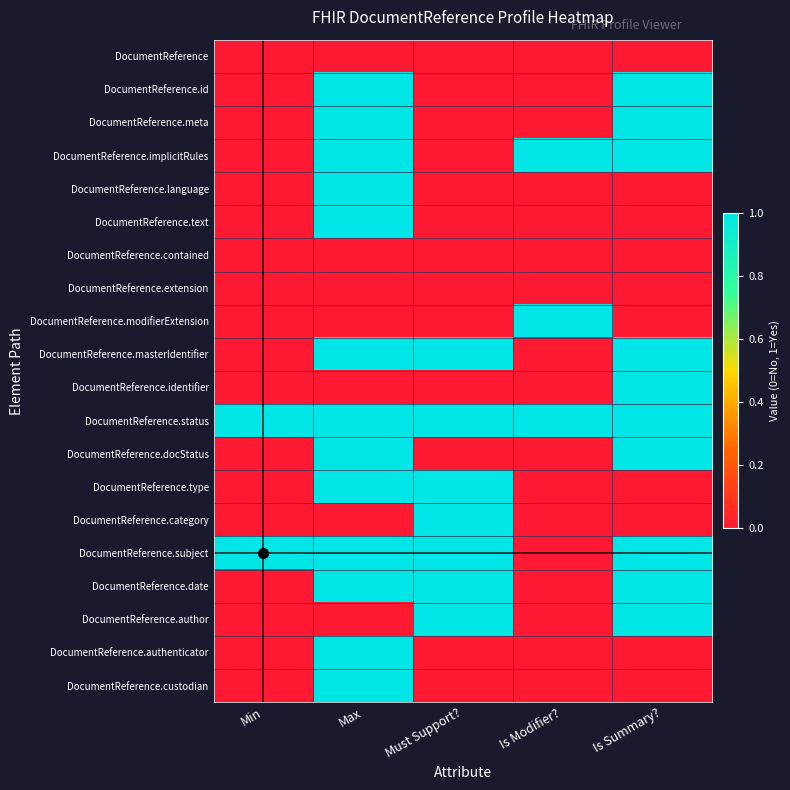

Reading left to right, extract all data points from this chart.

DocumentReference: Min=0	Max=0	Must Support?=0	Is Modifier?=0	Is Summary?=0
DocumentReference.id: Min=0	Max=1	Must Support?=0	Is Modifier?=0	Is Summary?=1
DocumentReference.meta: Min=0	Max=1	Must Support?=0	Is Modifier?=0	Is Summary?=1
DocumentReference.implicitRules: Min=0	Max=1	Must Support?=0	Is Modifier?=1	Is Summary?=1
DocumentReference.language: Min=0	Max=1	Must Support?=0	Is Modifier?=0	Is Summary?=0
DocumentReference.text: Min=0	Max=1	Must Support?=0	Is Modifier?=0	Is Summary?=0
DocumentReference.contained: Min=0	Max=0	Must Support?=0	Is Modifier?=0	Is Summary?=0
DocumentReference.extension: Min=0	Max=0	Must Support?=0	Is Modifier?=0	Is Summary?=0
DocumentReference.modifierExtension: Min=0	Max=0	Must Support?=0	Is Modifier?=1	Is Summary?=0
DocumentReference.masterIdentifier: Min=0	Max=1	Must Support?=1	Is Modifier?=0	Is Summary?=1
DocumentReference.identifier: Min=0	Max=0	Must Support?=0	Is Modifier?=0	Is Summary?=1
DocumentReference.status: Min=1	Max=1	Must Support?=1	Is Modifier?=1	Is Summary?=1
DocumentReference.docStatus: Min=0	Max=1	Must Support?=0	Is Modifier?=0	Is Summary?=1
DocumentReference.type: Min=0	Max=1	Must Support?=1	Is Modifier?=0	Is Summary?=0
DocumentReference.category: Min=0	Max=0	Must Support?=1	Is Modifier?=0	Is Summary?=0
DocumentReference.subject: Min=1	Max=1	Must Support?=1	Is Modifier?=0	Is Summary?=1
DocumentReference.date: Min=0	Max=1	Must Support?=1	Is Modifier?=0	Is Summary?=1
DocumentReference.author: Min=0	Max=0	Must Support?=1	Is Modifier?=0	Is Summary?=1
DocumentReference.authenticator: Min=0	Max=1	Must Support?=0	Is Modifier?=0	Is Summary?=0
DocumentReference.custodian: Min=0	Max=1	Must Support?=0	Is Modifier?=0	Is Summary?=0